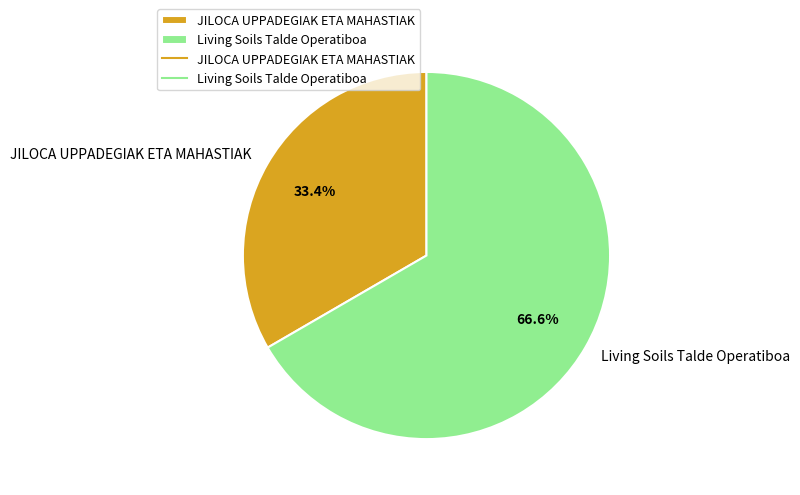

Combined, do Living Soils Talde Operatiboa and JILOCA UPPADEGIAK ETA MAHASTIAK account for over 50%?

Yes